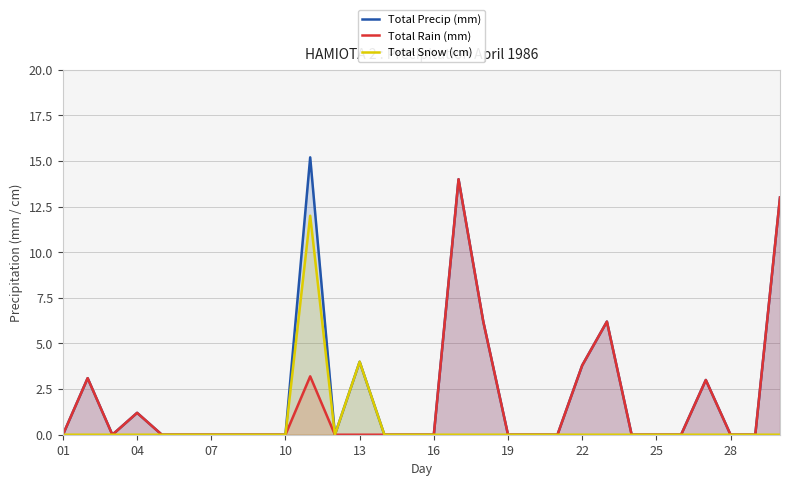

At which label is Total Snow (cm) closest to 6?

13